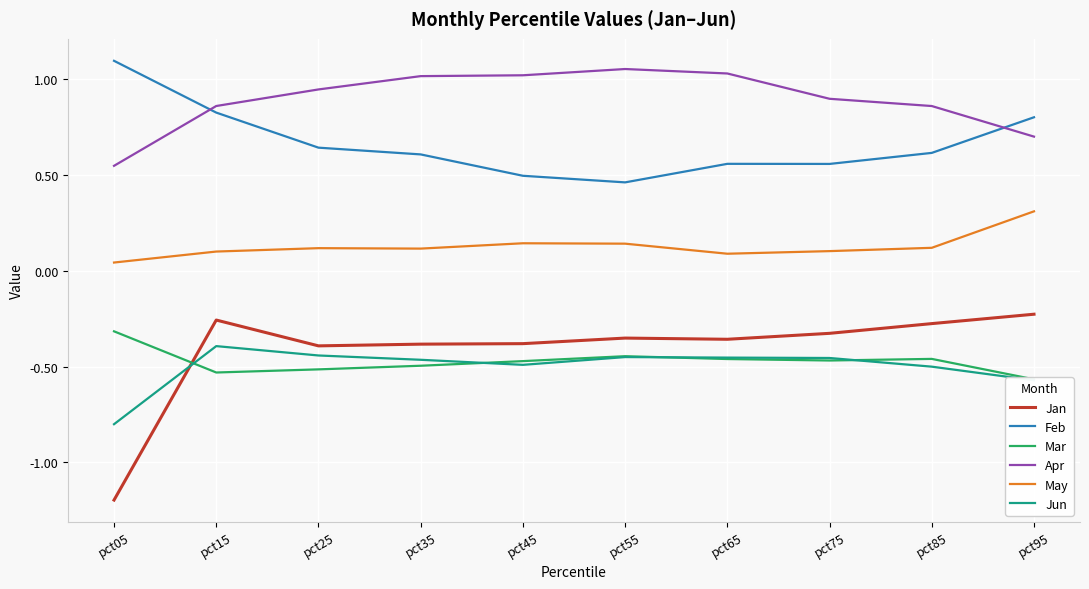

Rank the categories by Feb value from lowest to highest.

pct55, pct45, pct75, pct65, pct35, pct85, pct25, pct95, pct15, pct05